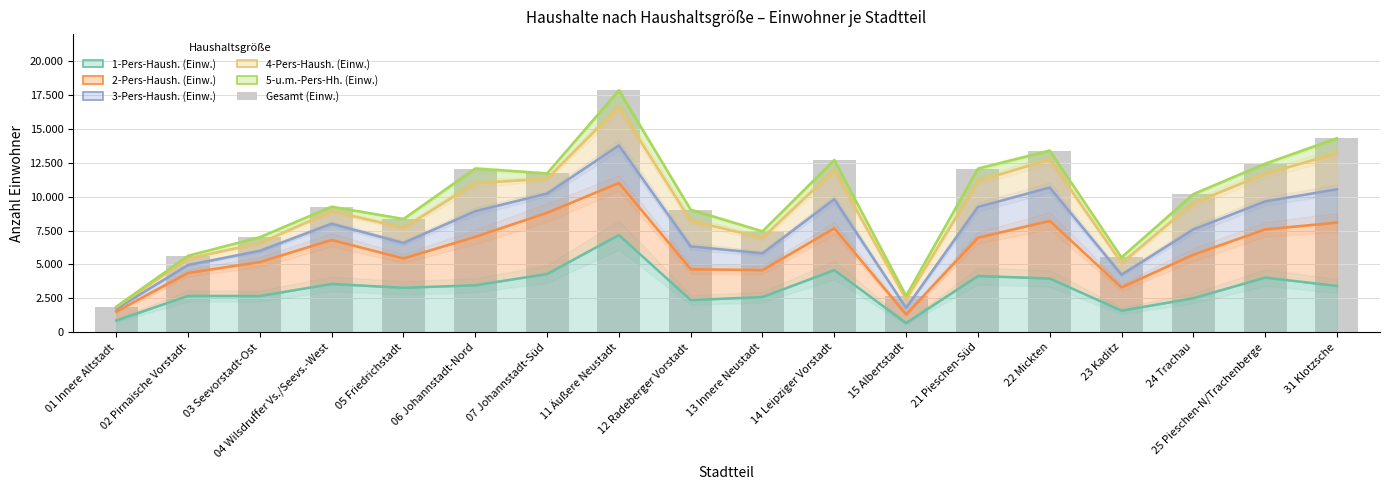

What is the value of the 15th bar from the left?

5526